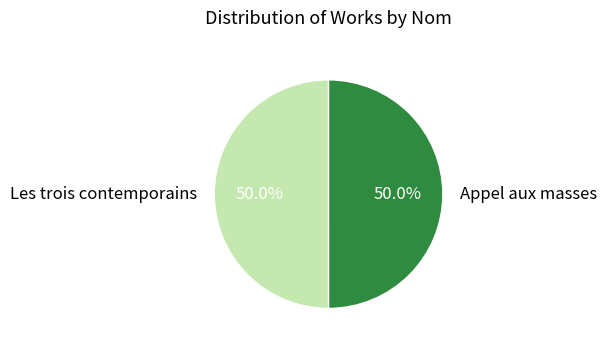

To the nearest percent, what portion does Appel aux masses represent?

50%